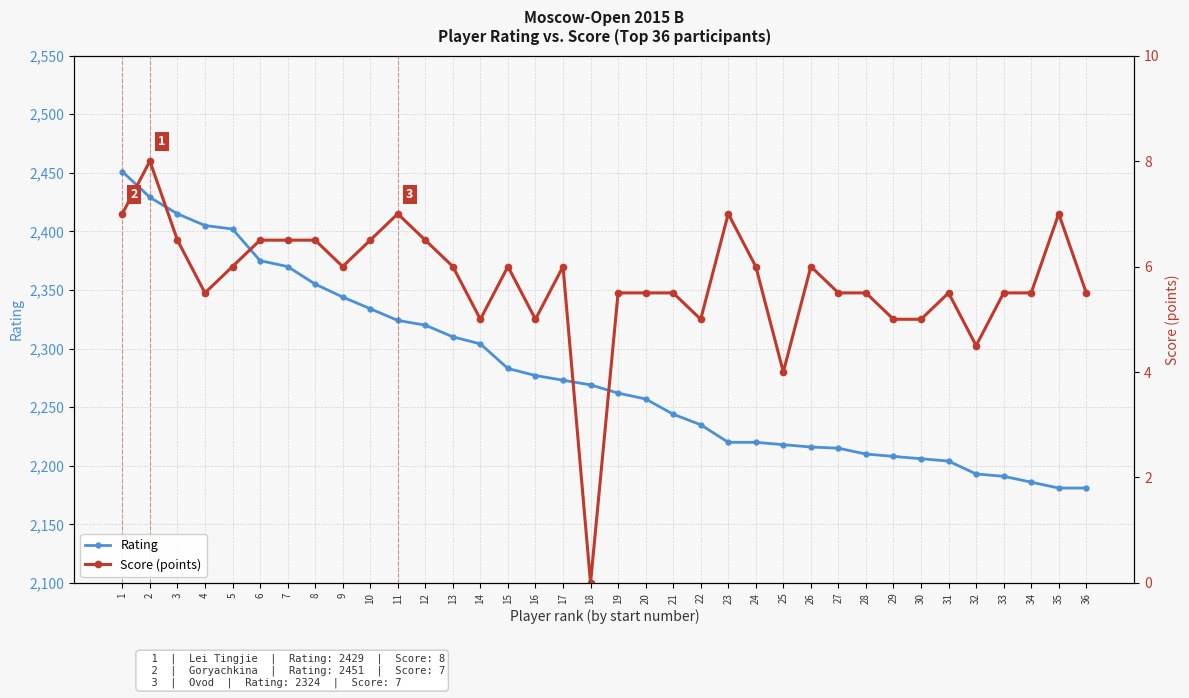

At 23, list the series in order from smallest to largest.

Score, Rating